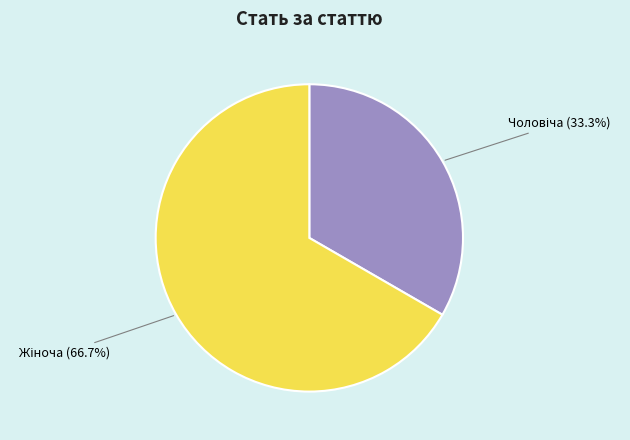

Is there a majority slice in this chart?

Yes